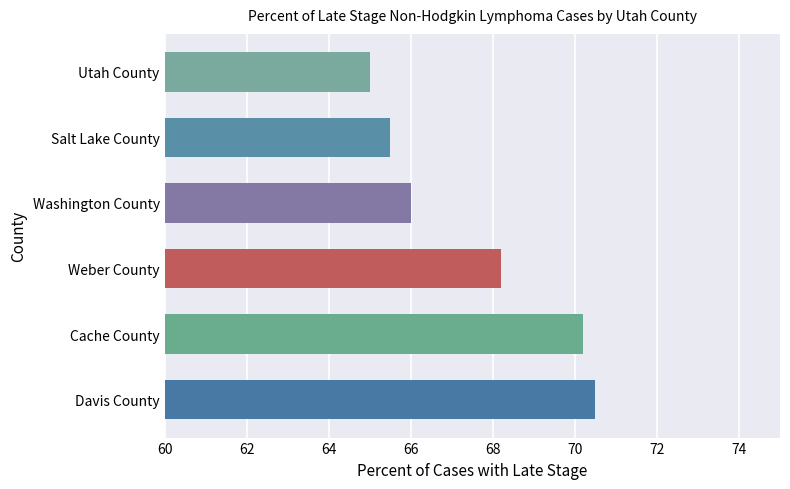

List the labels in order of value, smallest first.

Utah County, Salt Lake County, Washington County, Weber County, Cache County, Davis County